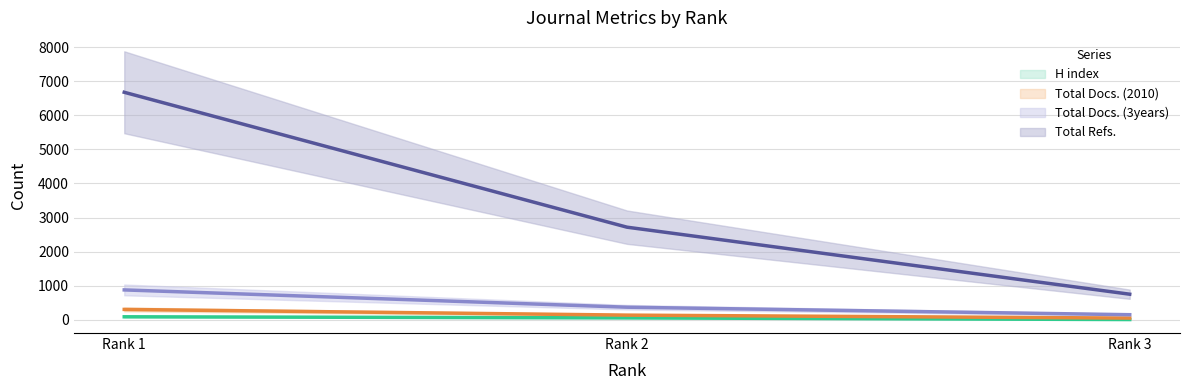

What are all the series names shown in the legend?

H index, Total Docs. (2010), Total Docs. (3years), Total Refs.